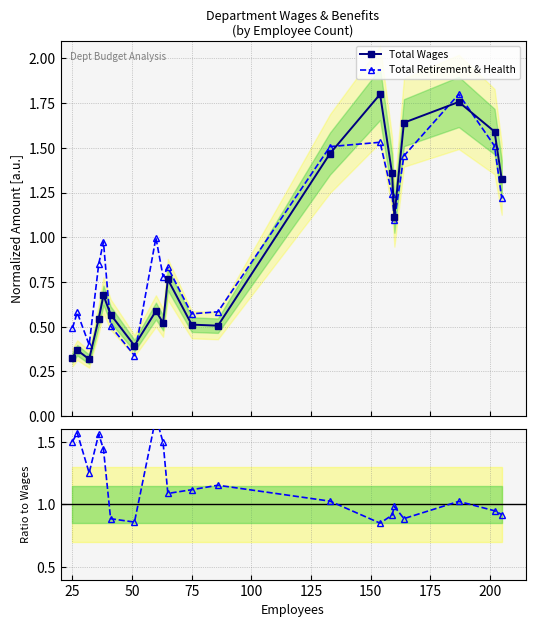

How many intersections are there between Total Wages and Ratio to Wages?

1